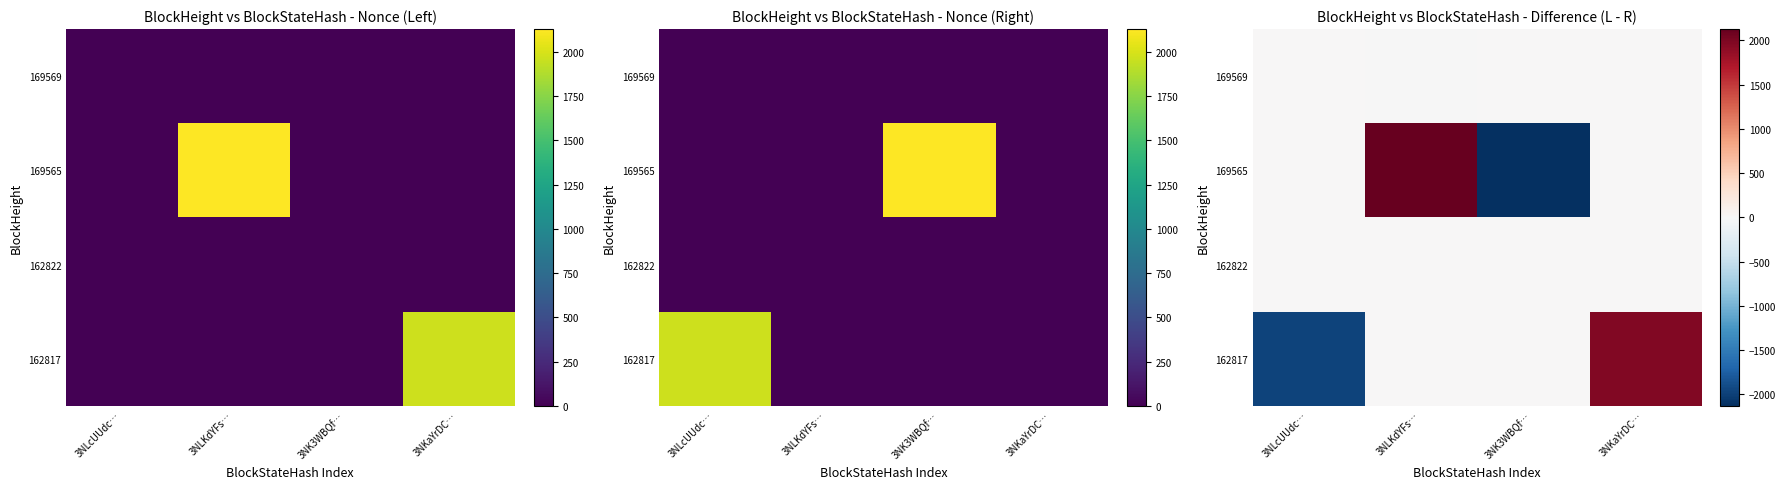

Rank the series at 3NLKdYFs… from highest to lowest value.

169565, 162822, 162817, 169569